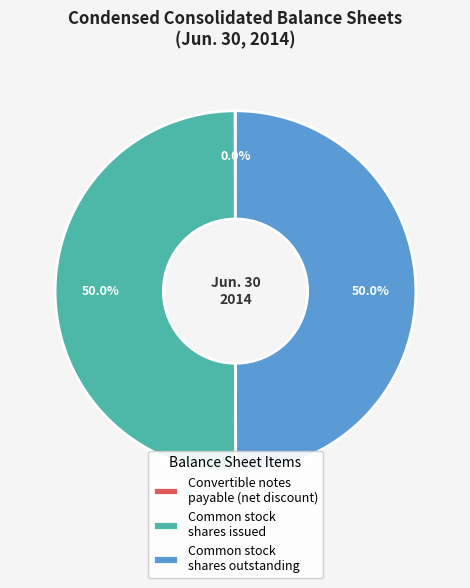

What percentage do Common stock shares issued and Common stock shares outstanding together represent?

100.0%